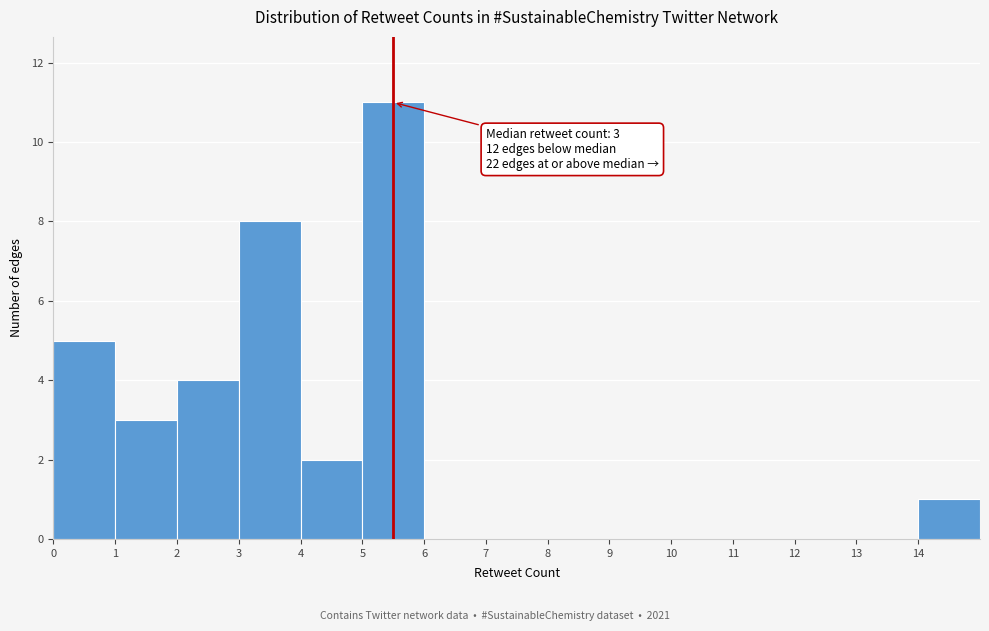

Which range on the x-axis has the tallest bar?

5 to 6